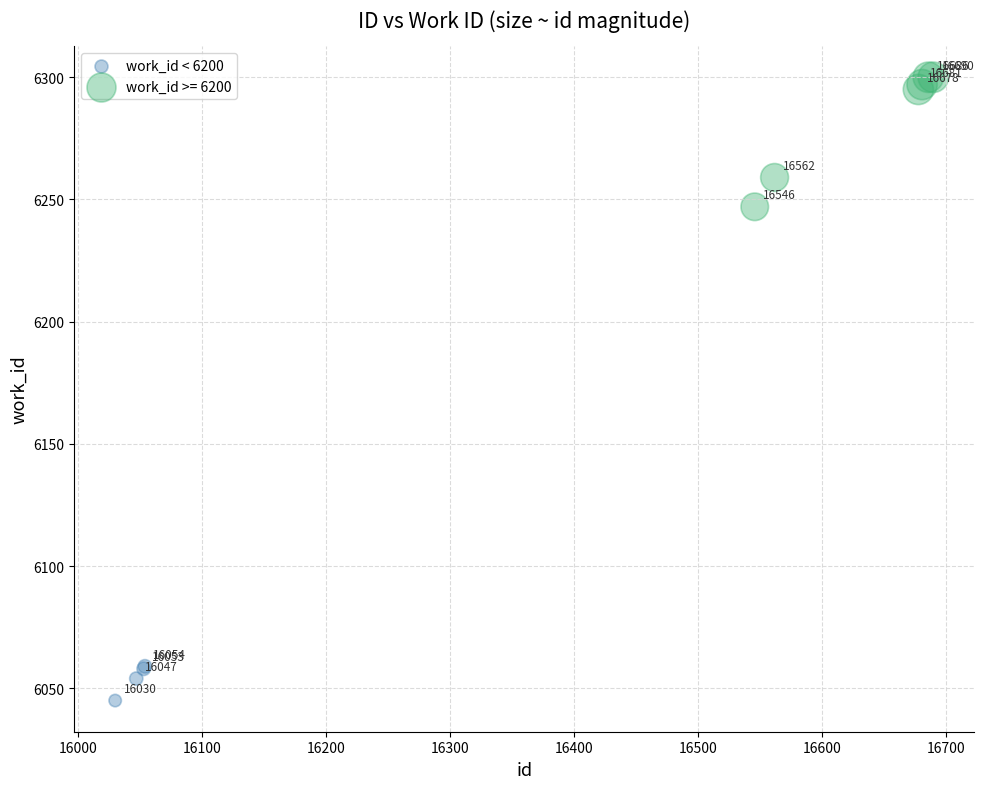

Which series reaches the minimum Y coordinate?

work_id < 6200